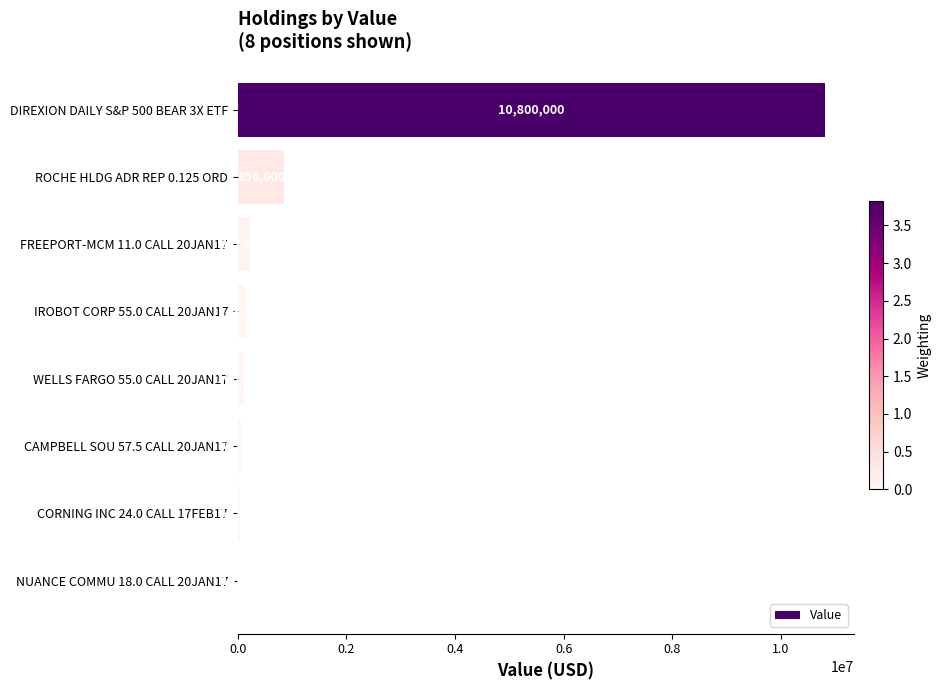

What is the sum of the values at CORNING INC 24.0 CALL 17FEB17 and DIREXION DAILY S&P 500 BEAR 3X ETF?

10847000